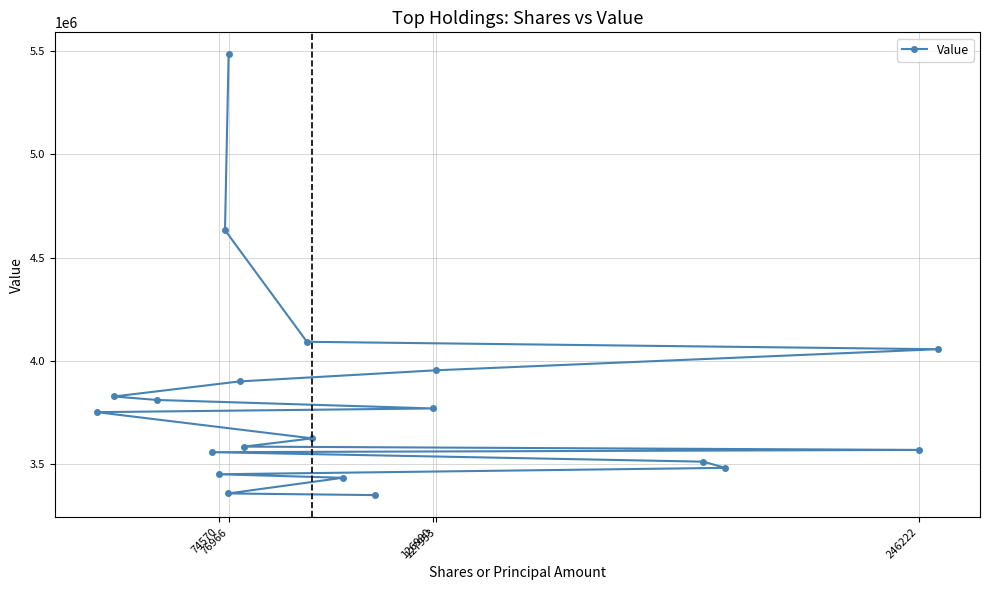

How many lines are shown in the chart?

1